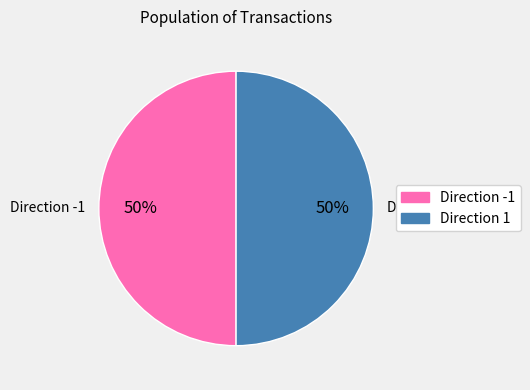

Is it true that io_index=1 is 100% of the pie?

True